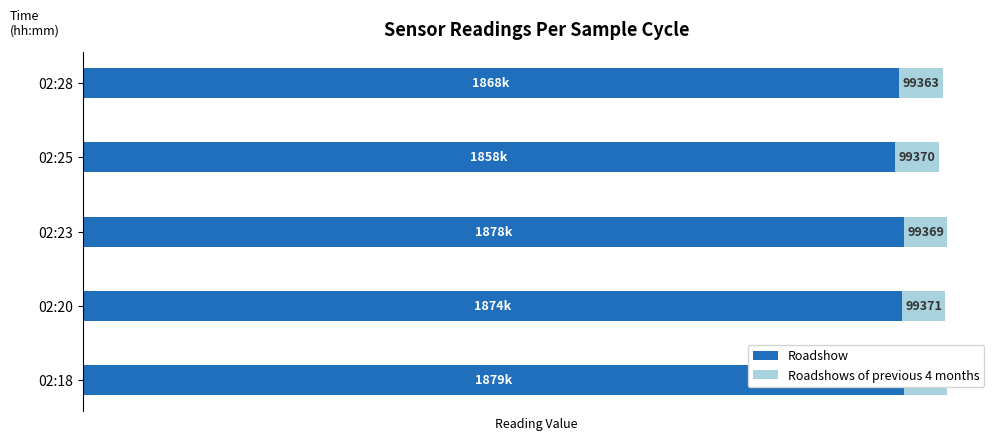

Reading left to right, list all the values displayed in this chart.

Roadshow: 1879024	1874471	1878805	1858889	1868051
Roadshows of previous 4 months: 99368	99371	99369	99370	99363